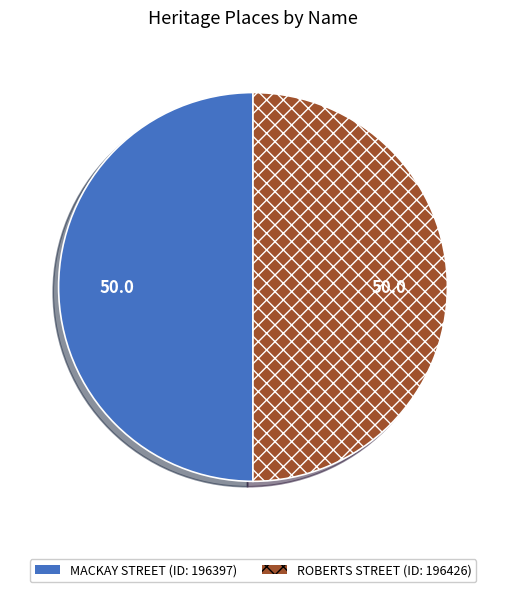

True or false: ROBERTS STREET accounts for 50% of the total.

True